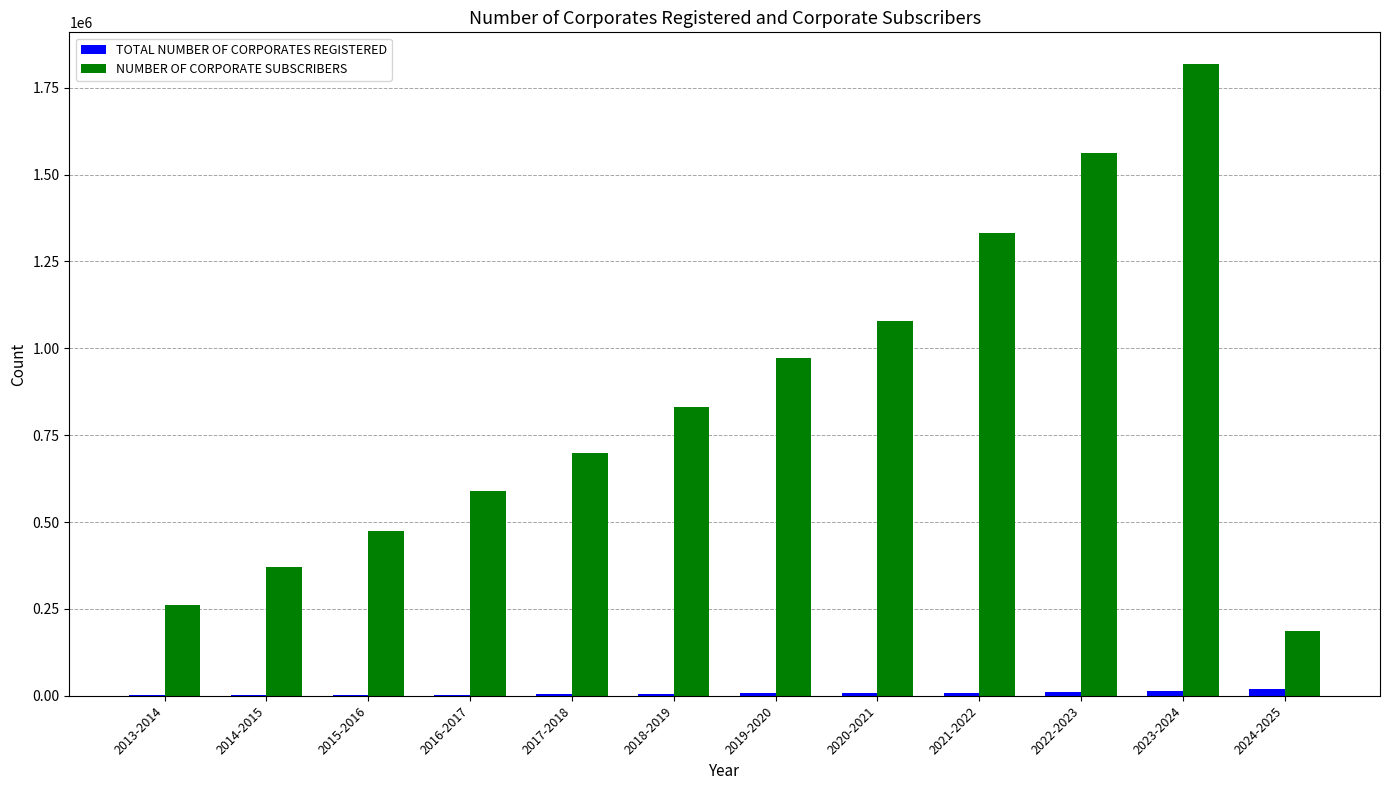

Is the value of TOTAL NUMBER OF CORPORATES REGISTERED at 2017-2018 greater than the value of NUMBER OF CORPORATE SUBSCRIBERS at 2015-2016?

No